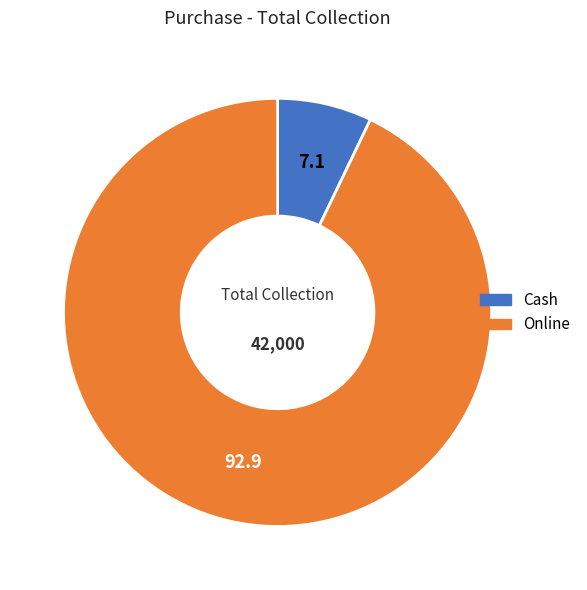

How many slices are in this pie chart?

2